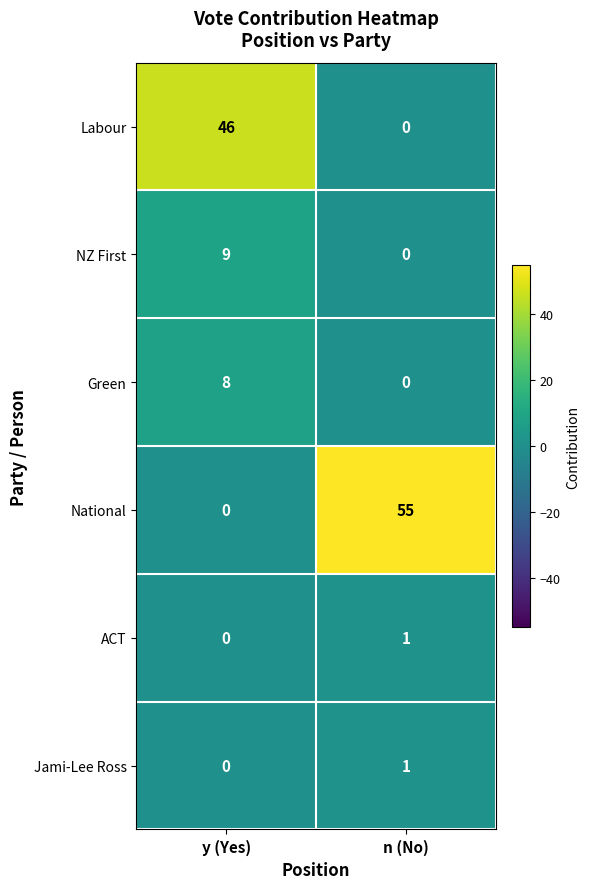

Which series has the largest total across all categories?

National